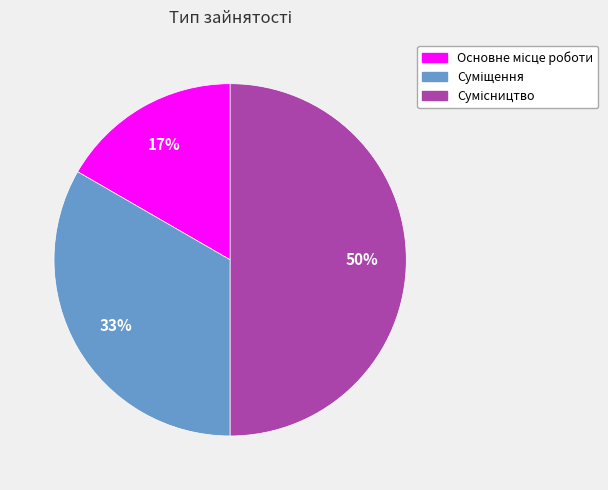

Count the number of slices in the pie.

3